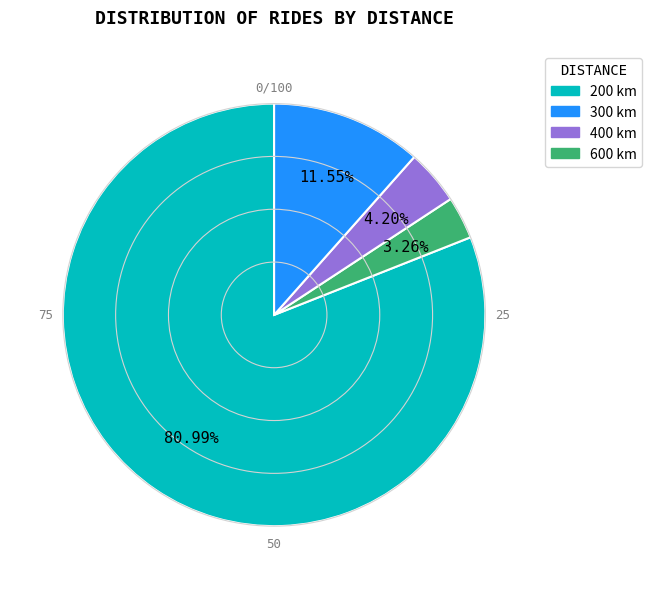

Is there any slice that represents more than half of the pie?

Yes